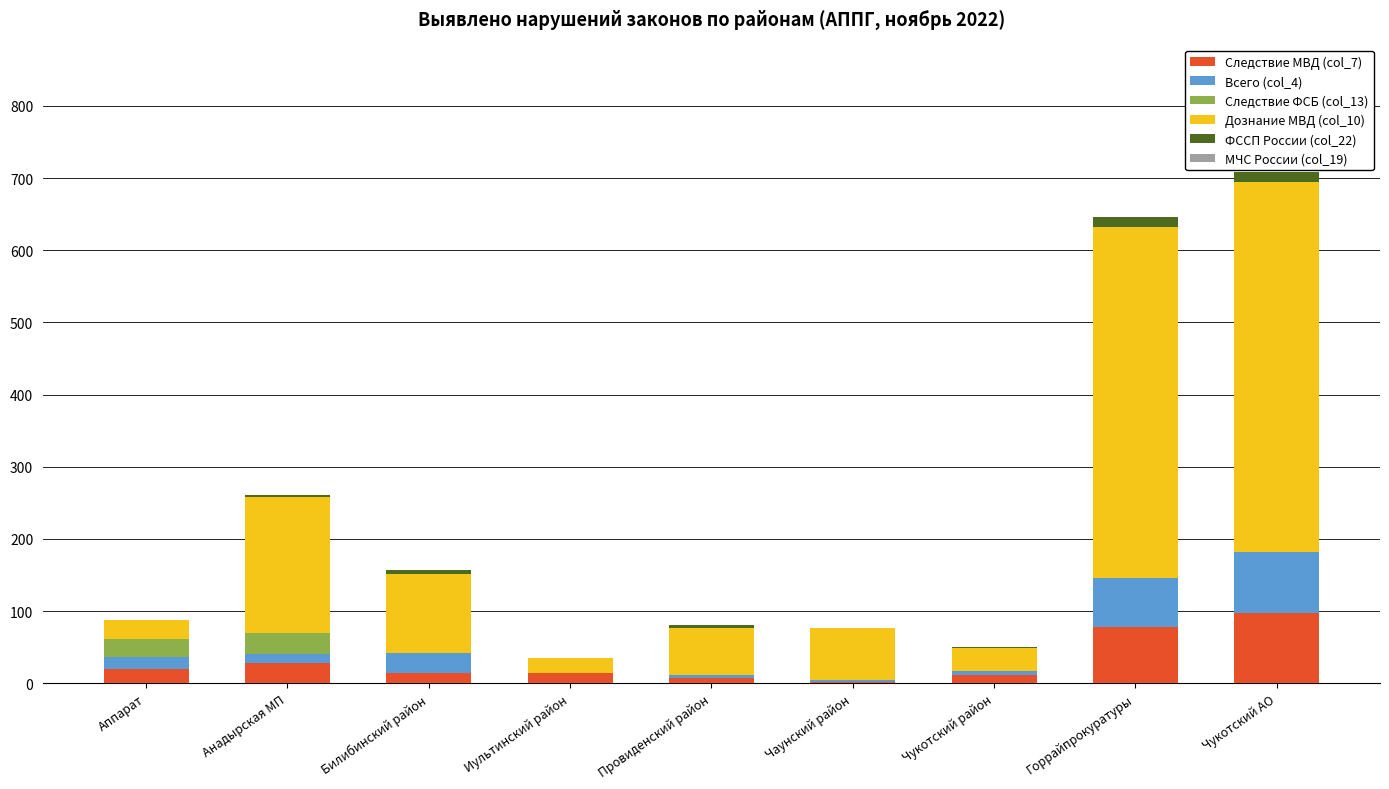

At which label does Следствие МВД (col_7) reach its peak?

Чукотский АО